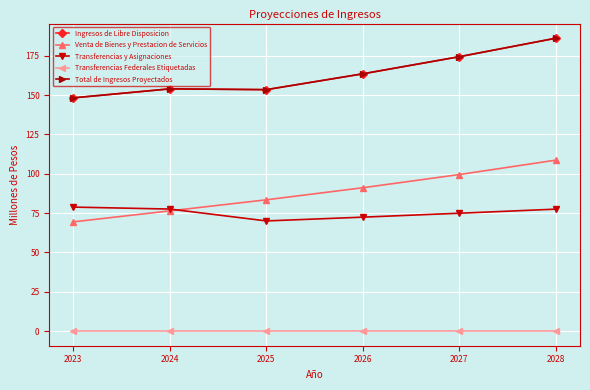

Does the chart have visible grid lines?

Yes